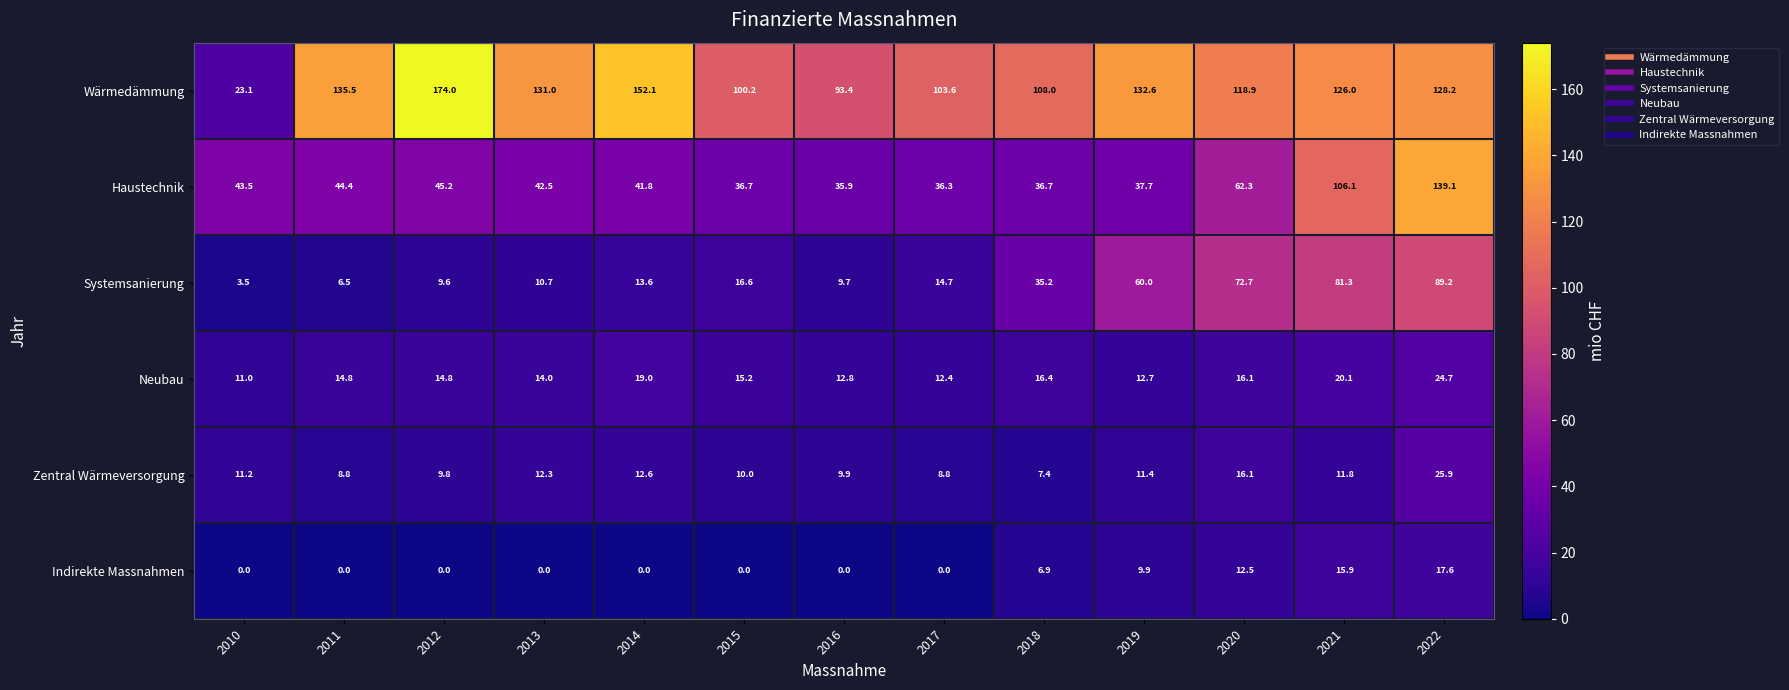

What is the spread (max minus min) of values at 2016?

93.4